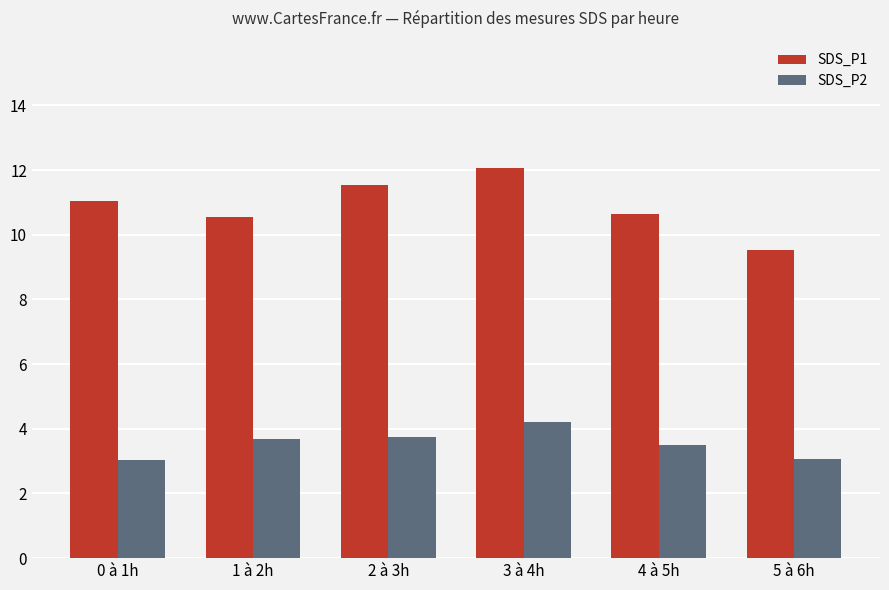

Which series has the widest spread of values?

SDS_P1